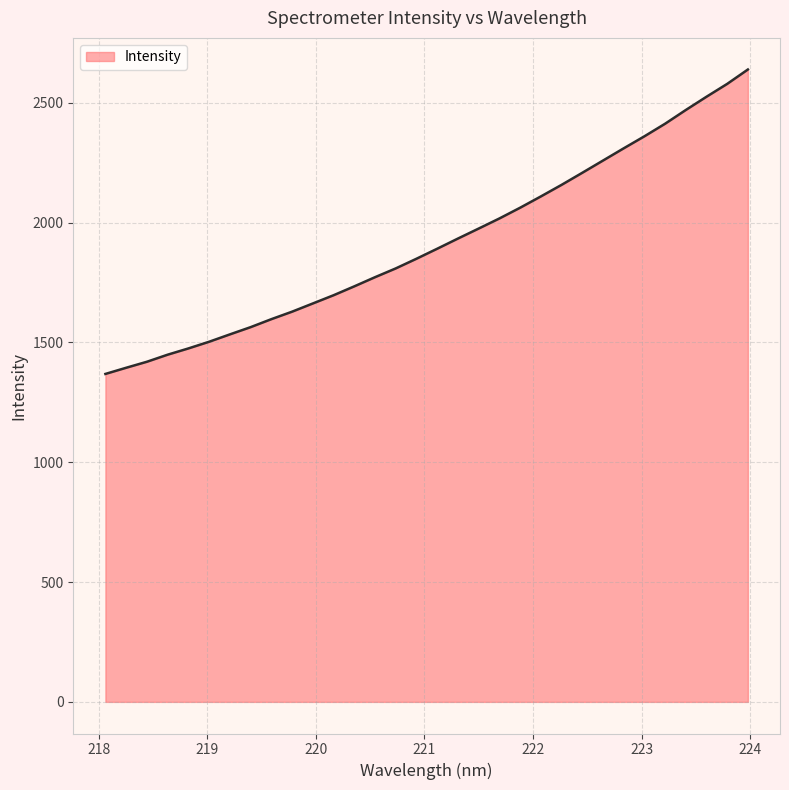

What is the smallest value displayed?

1368.7